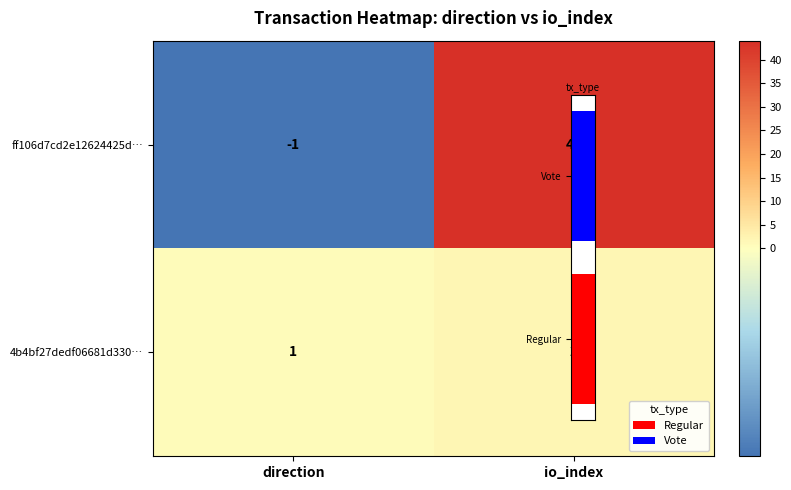

What is the maximum value shown in the chart?

44